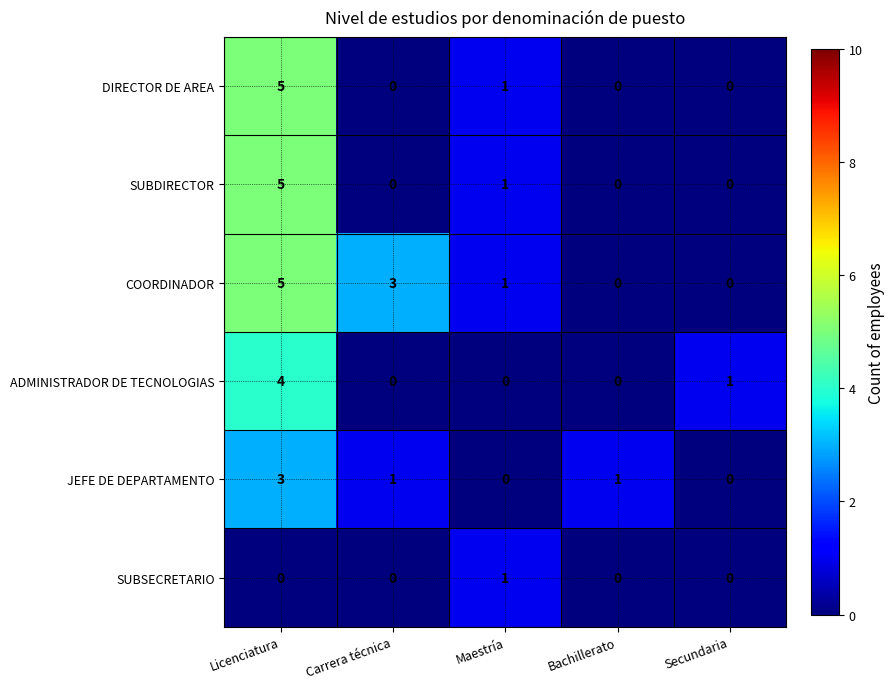

Between Carrera técnica and Maestría, which series saw the biggest shift?

COORDINADOR